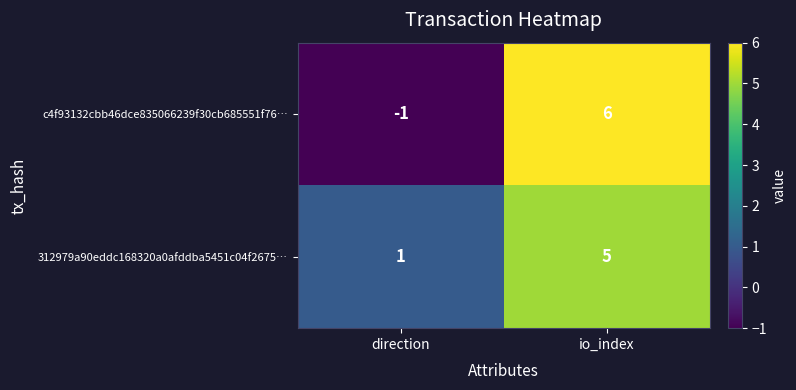

Count the number of data series in this chart.

2